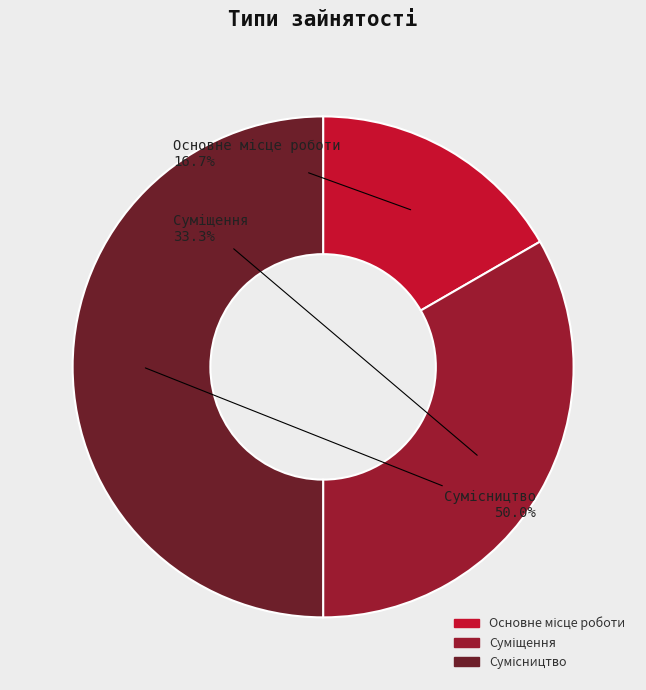

To the nearest percent, what portion does Сумісництво represent?

50%